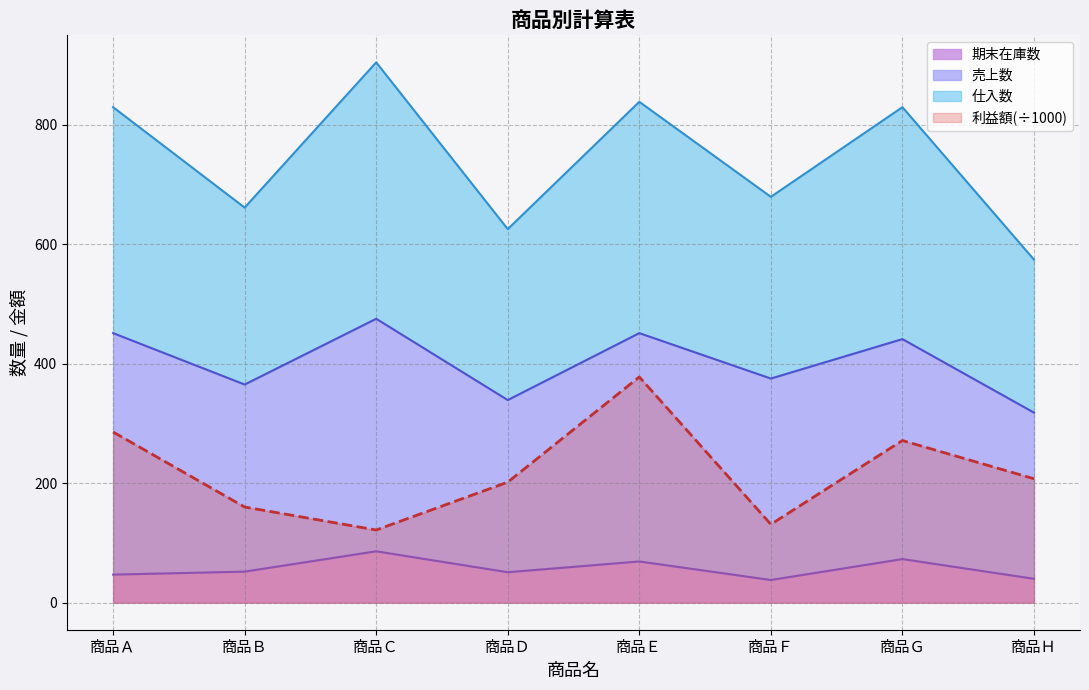

What is the lowest value of the 利益額(÷1000) series?

121.6